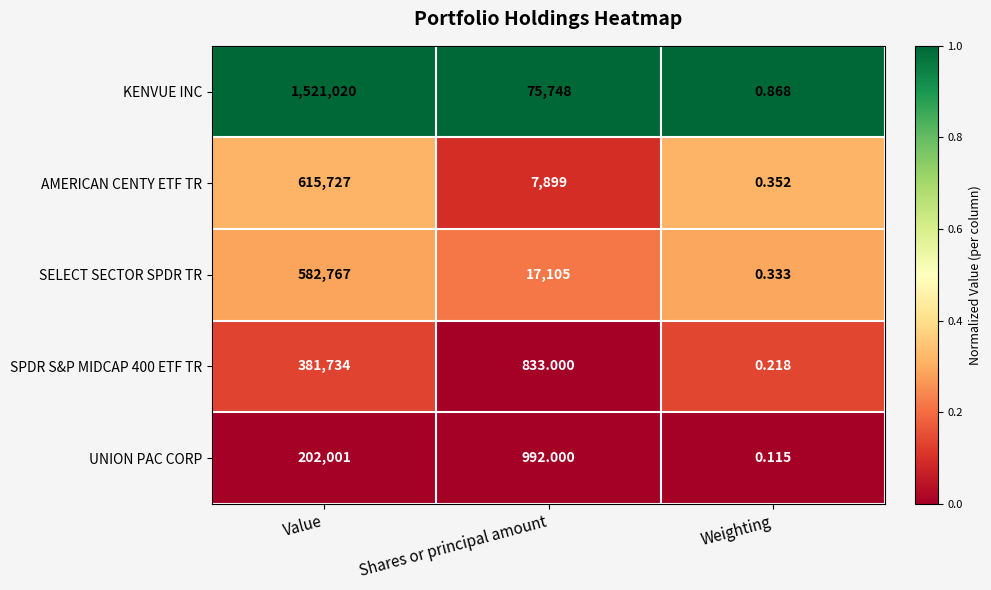

Is the value of UNION PAC CORP at Weighting greater than the value of AMERICAN CENTY ETF TR at Weighting?

No